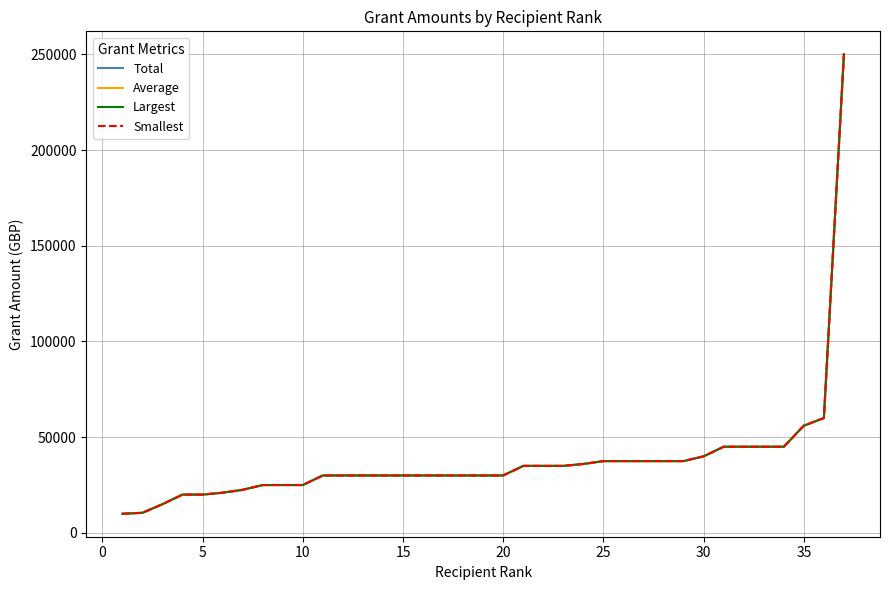

Is this an area chart (filled region under the line)?

No